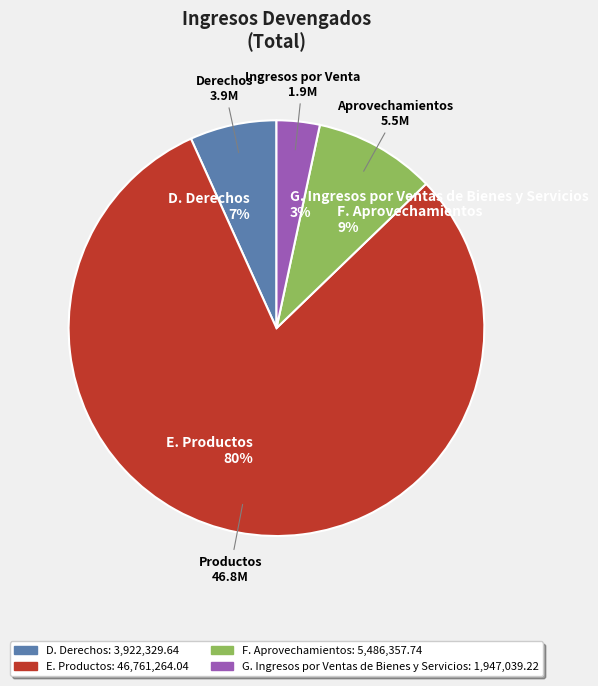

Which slice represents more than half of the pie?

E. Productos